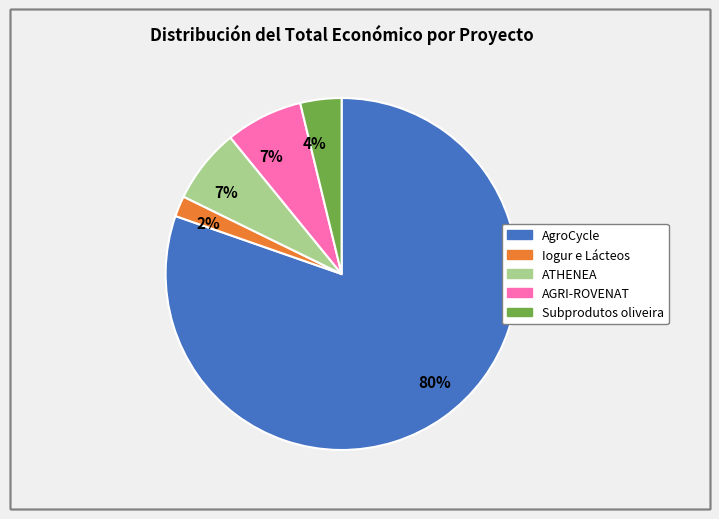

To the nearest percent, what is the difference between the largest and smallest slice percentages?

78%